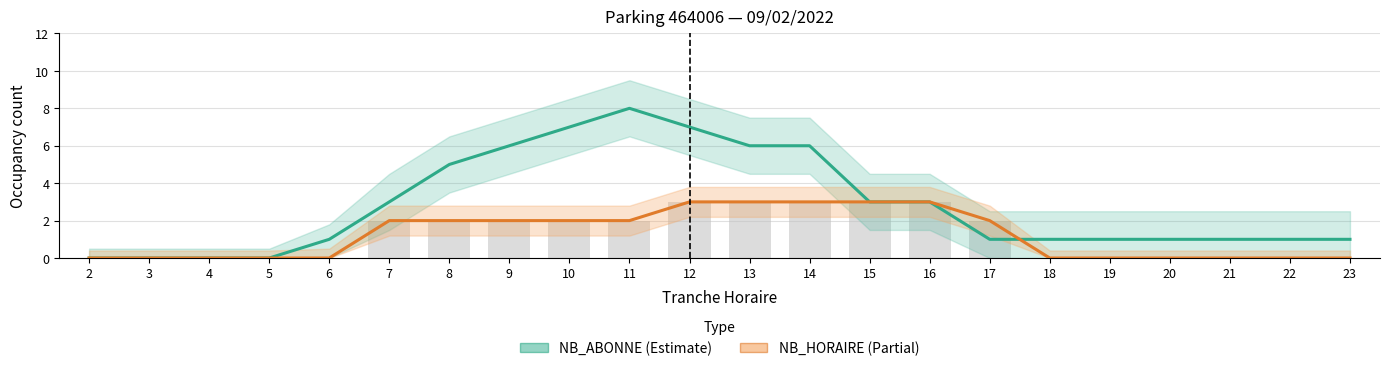

At how many categories does at least one series exceed 1?

11